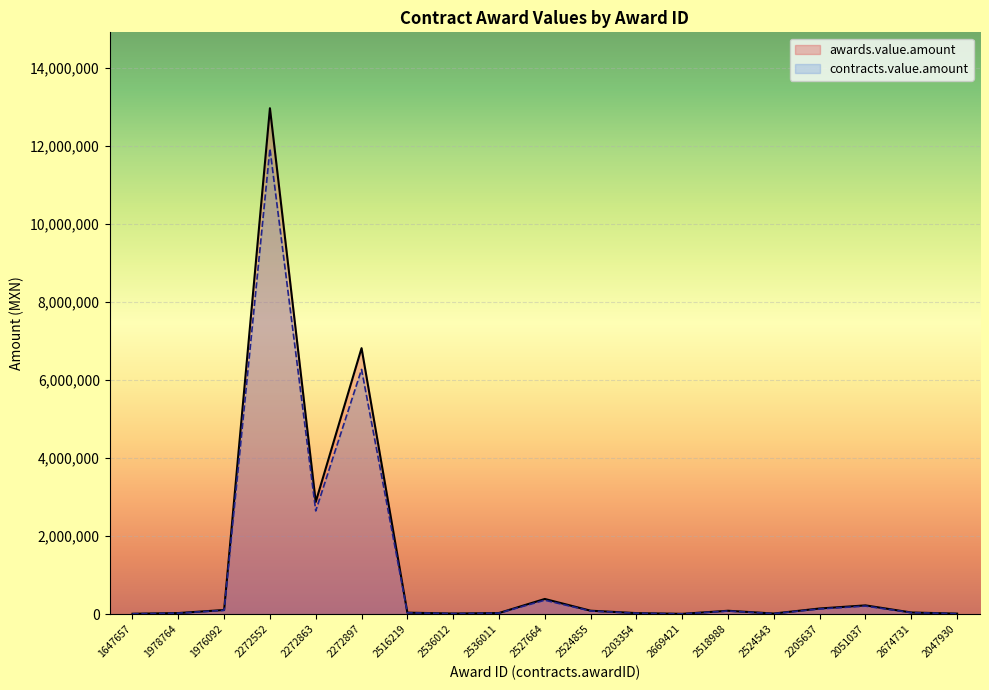

Does the chart display data point markers on the line(s)?

No